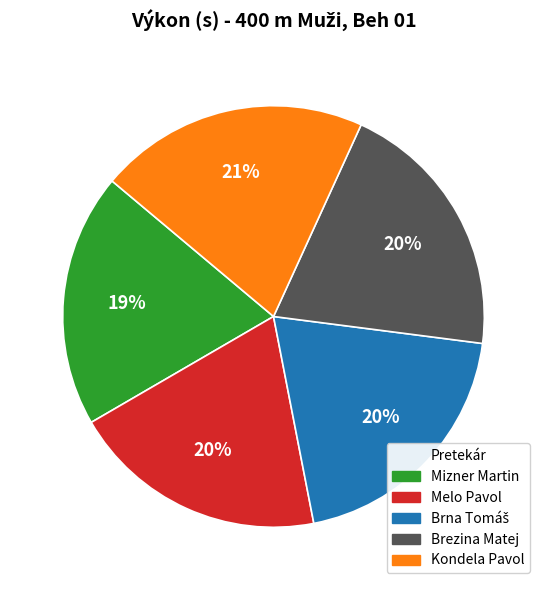

Does Brezina Matej represent more than half of the total?

No